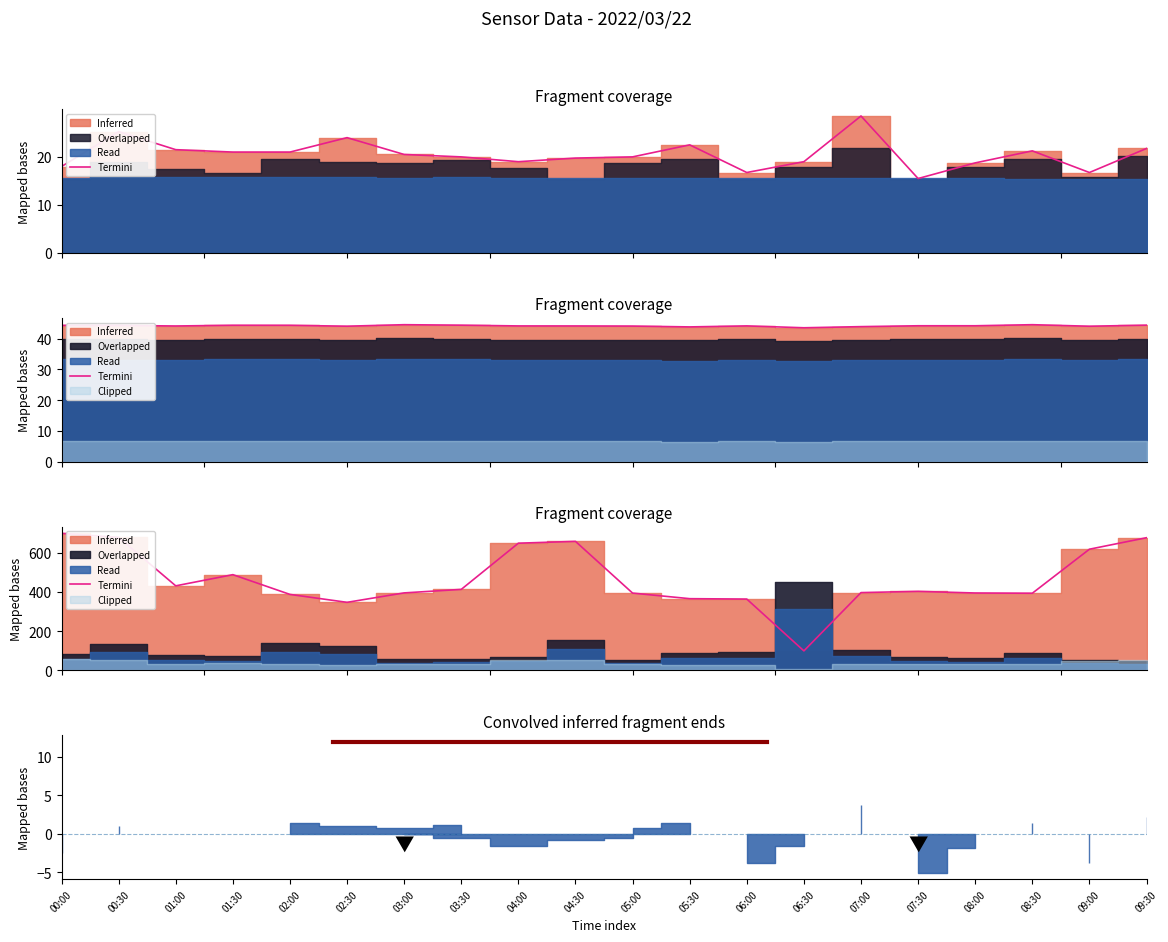

How many lines are shown in the chart?

1